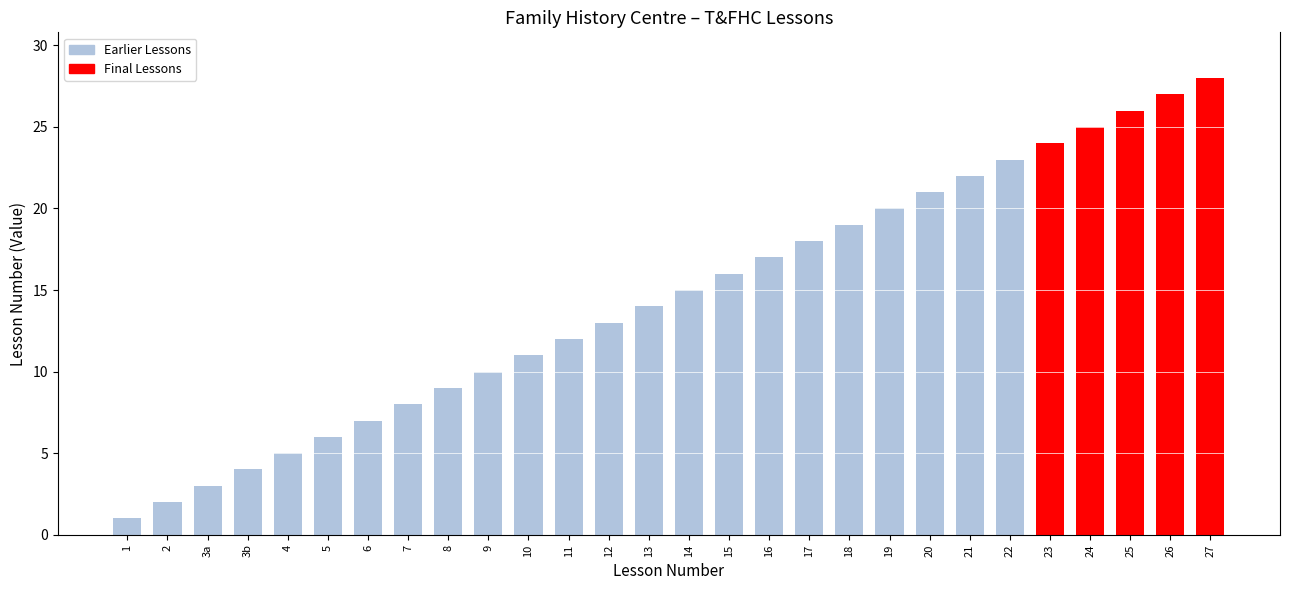

List the labels in order of value, smallest first.

1, 2, 3a, 3b, 4, 5, 6, 7, 8, 9, 10, 11, 12, 13, 14, 15, 16, 17, 18, 19, 20, 21, 22, 23, 24, 25, 26, 27